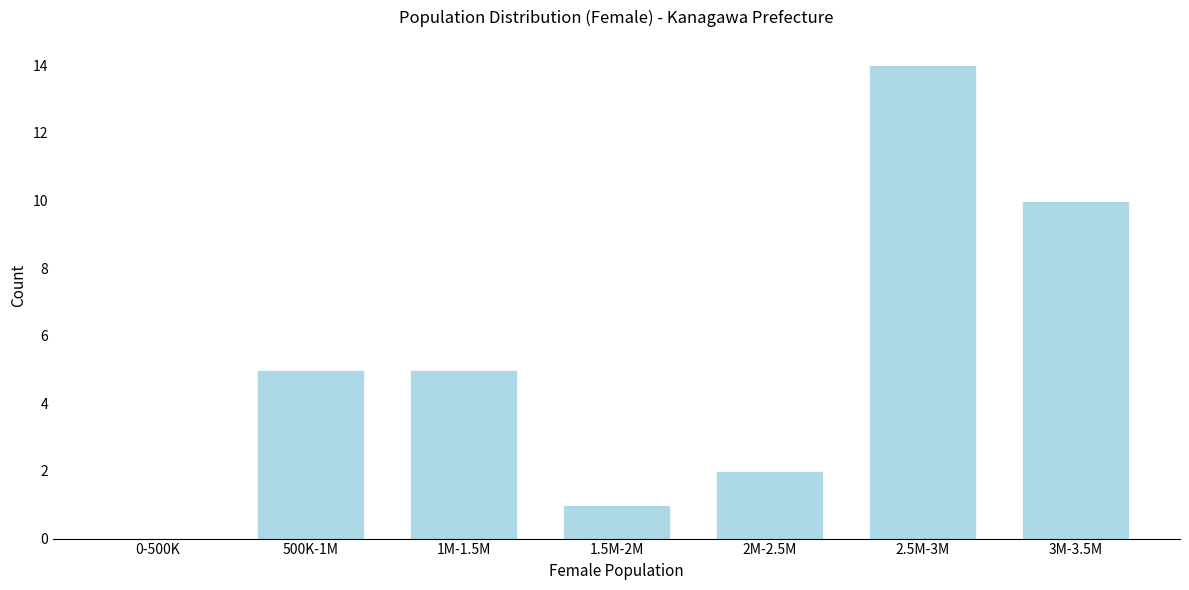

Reading right to left, extract all data points from this chart.

3M-3.5M=10	2.5M-3M=14	2M-2.5M=2	1.5M-2M=1	1M-1.5M=5	500K-1M=5	0-500K=0